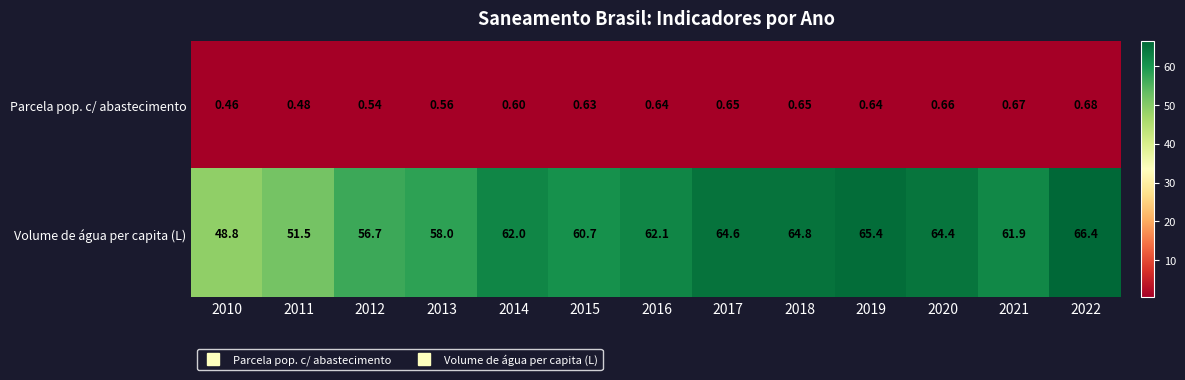

Is the value of Parcela pop. c/ abastecimento at 2015 greater than the value of Volume de água per capita (L) at 2011?

No